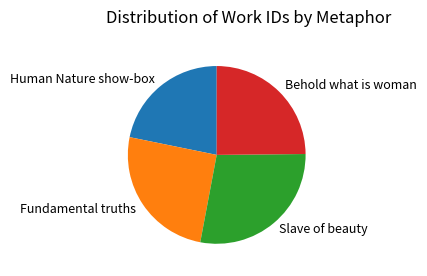

The Behold what is woman slice represents 13% of the pie. True or false?

False